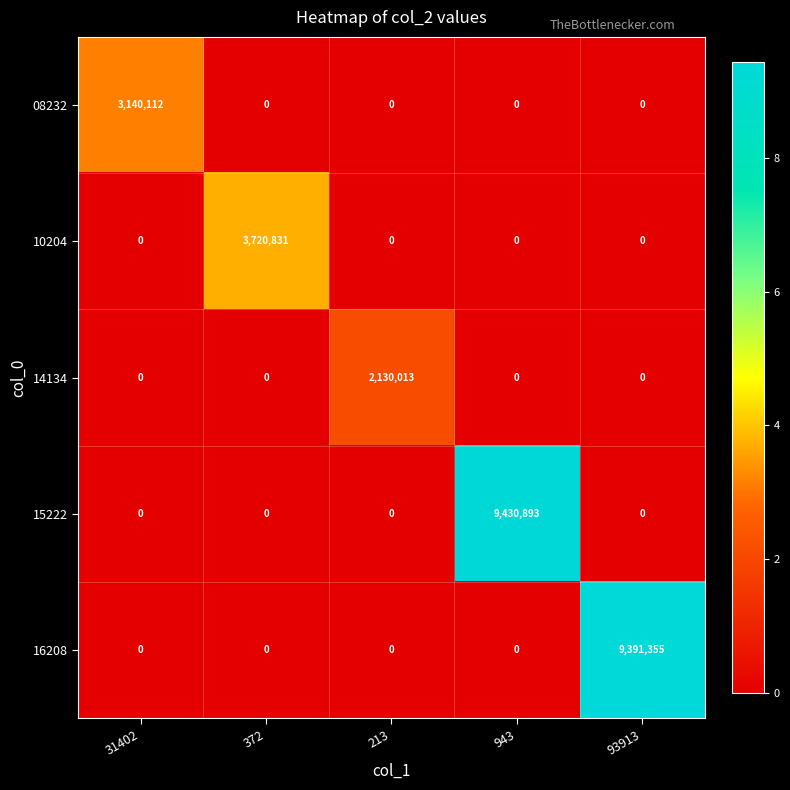

At how many categories does at least one series exceed 1551424?

5